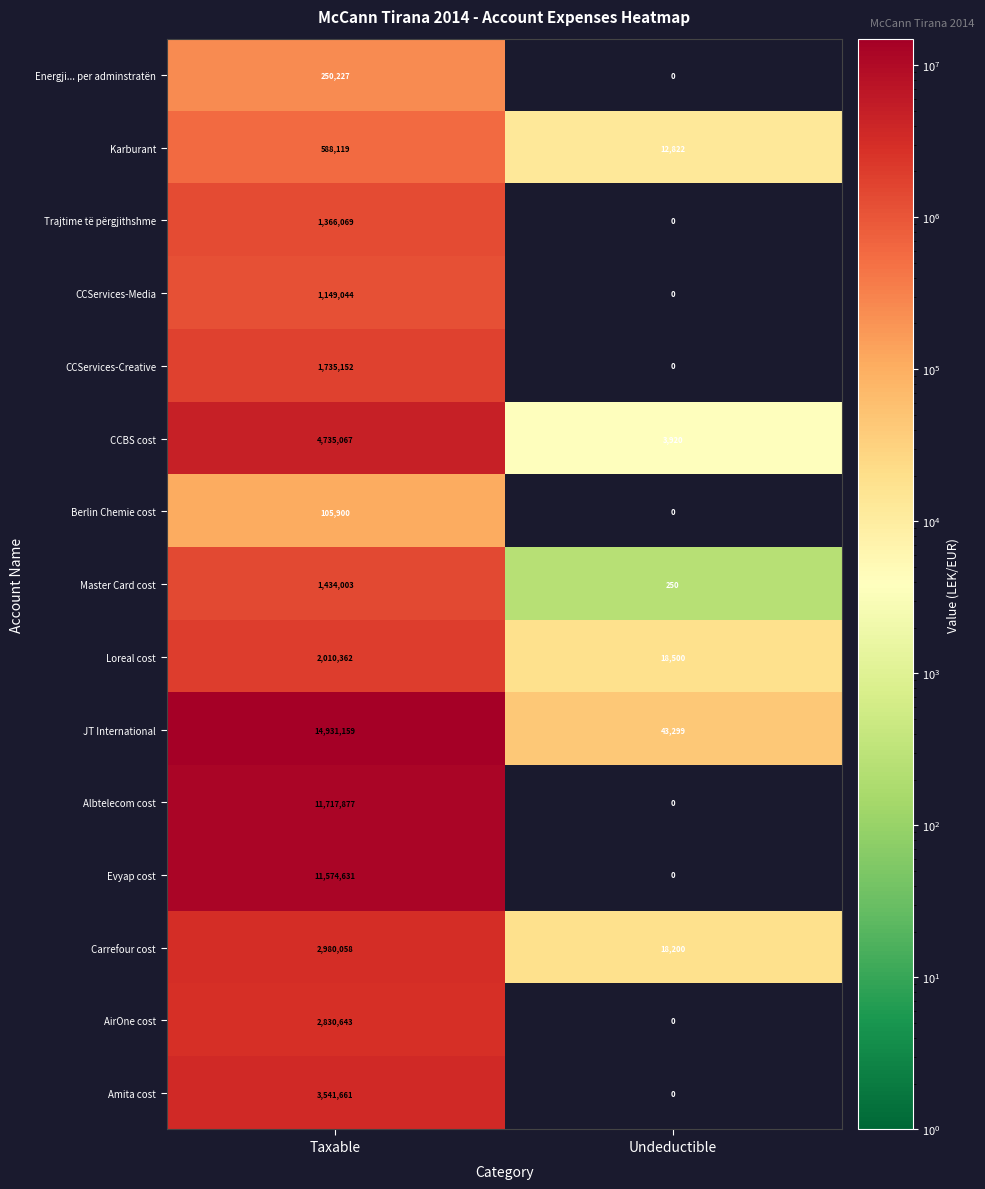

Reading left to right, extract all data points from this chart.

Energji... per adminstratën: 250227	0
Karburant: 588119	12822
Trajtime të përgjithshme: 1366069	0
CCServices-Media: 1149044	0
CCServices-Creative: 1735152	0
CCBS cost: 4735067	3920
Berlin Chemie cost: 105900	0
Master Card cost: 1434003	250
Loreal cost: 2010362	18500
JT International: 14931159	43299
Albtelecom cost: 11717877	0
Evyap cost: 11574631	0
Carrefour cost: 2980058	18200
AirOne cost: 2830643	0
Amita cost: 3541661	0